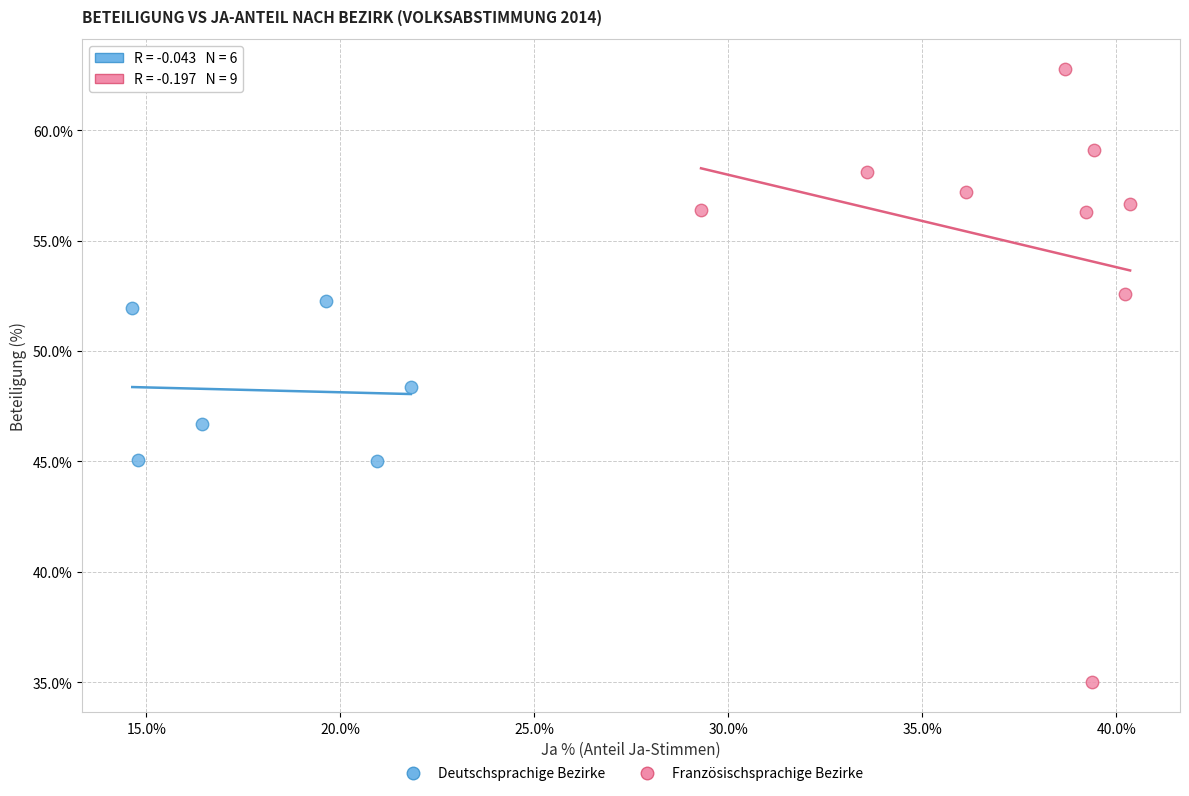

Which series reaches the maximum Y coordinate?

Französischsprachige Bezirke